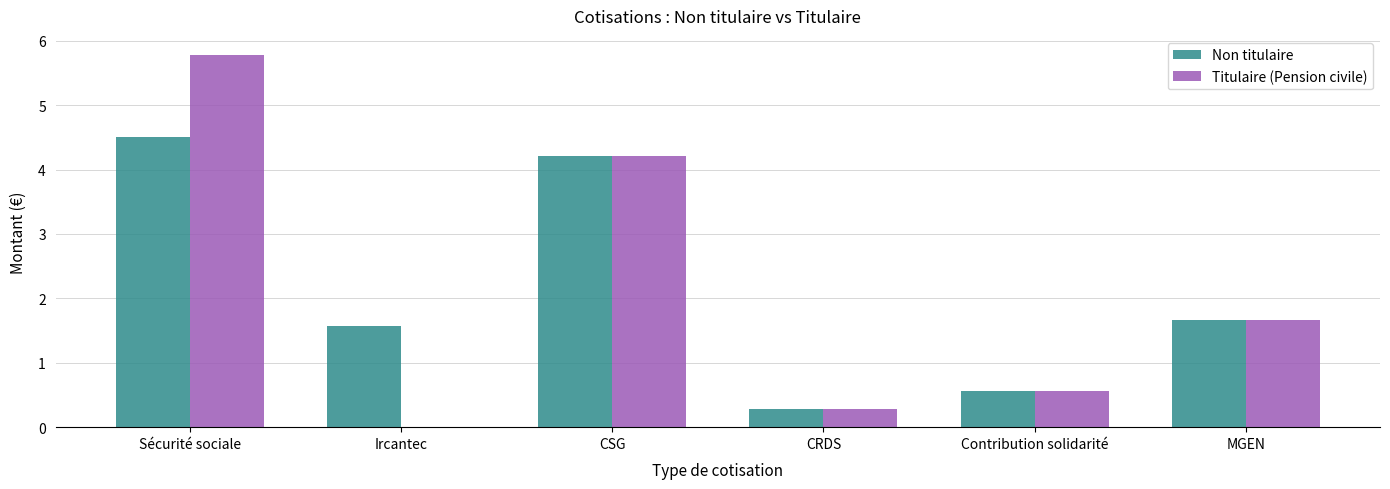

Reading right to left, transcribe all the data shown in this chart.

Non titulaire: 1.7	0.6	0.3	4.2	1.6	4.5
Titulaire (Pension civile): 1.7	0.6	0.3	4.2	0.0	5.8